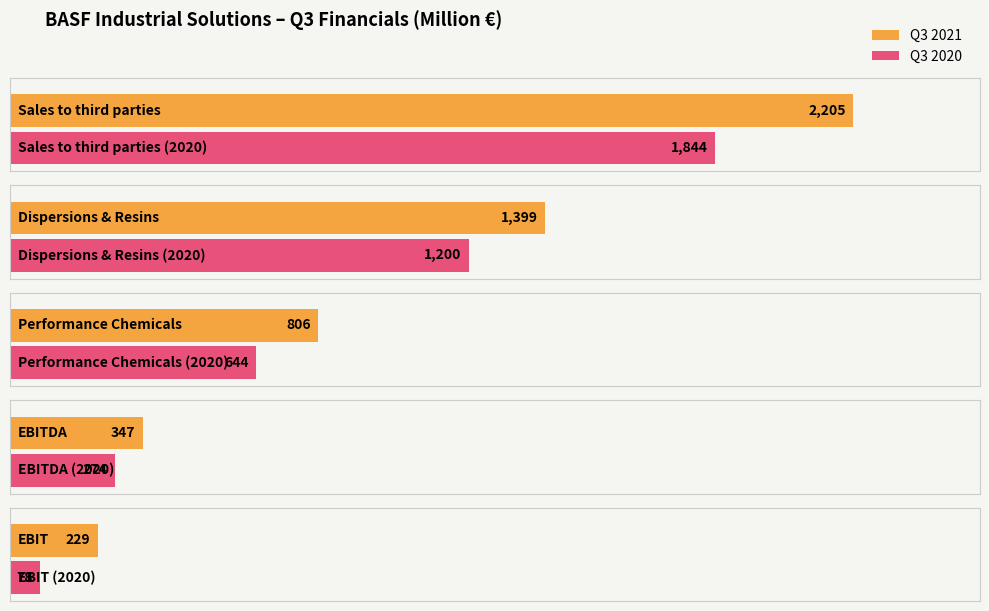

At which category does the chart reach its peak across all series?

Sales to third parties